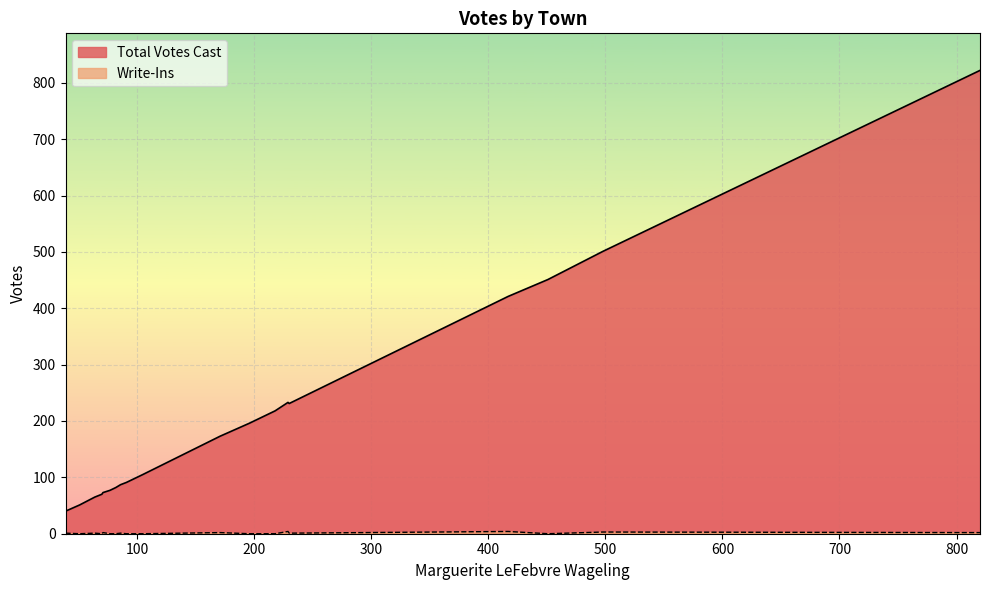

What is the minimum value for Total Votes Cast?

40